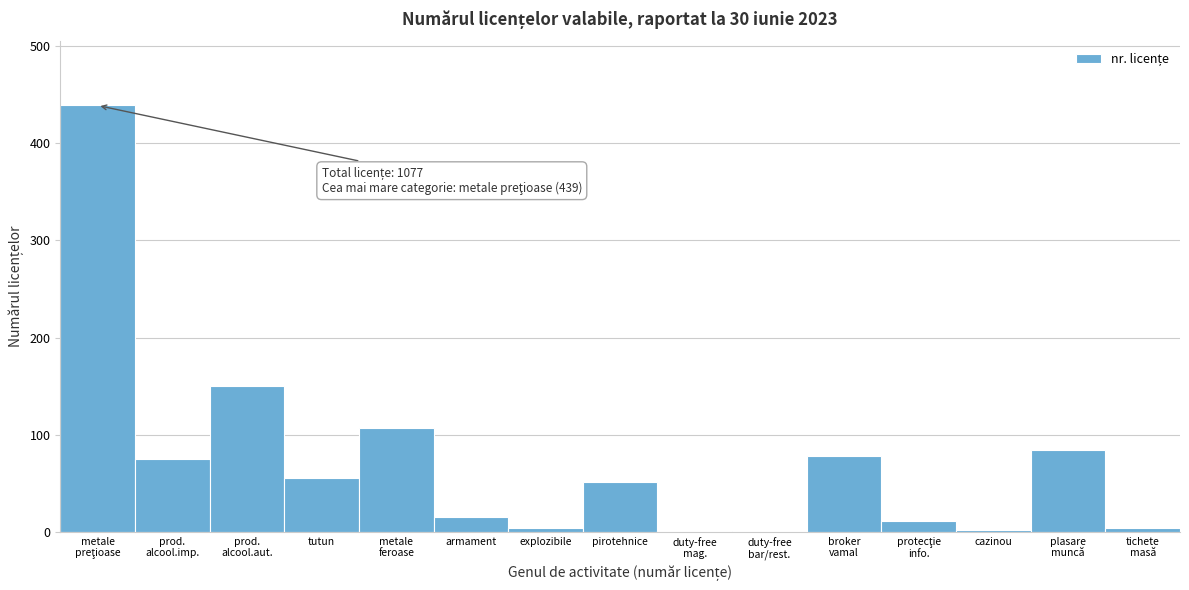

What is the maximum value shown in the chart?

439